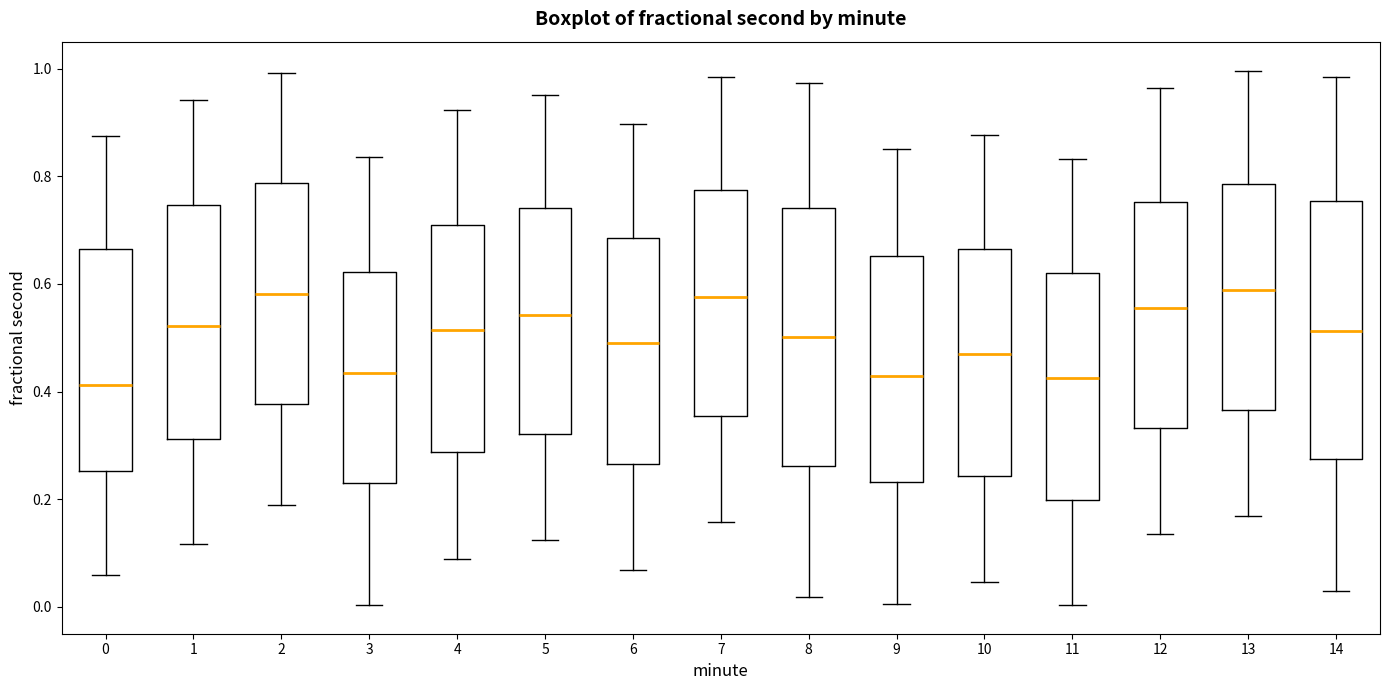

Where is the lower edge of the box at x = 10 on the y-axis? The values are not printed on the chart, so give them approximately, as read against the axis.

0.24